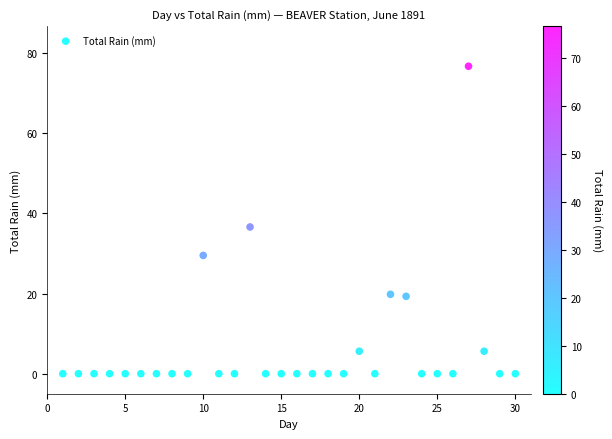

What is the range of Y values (max minus min)?

76.7